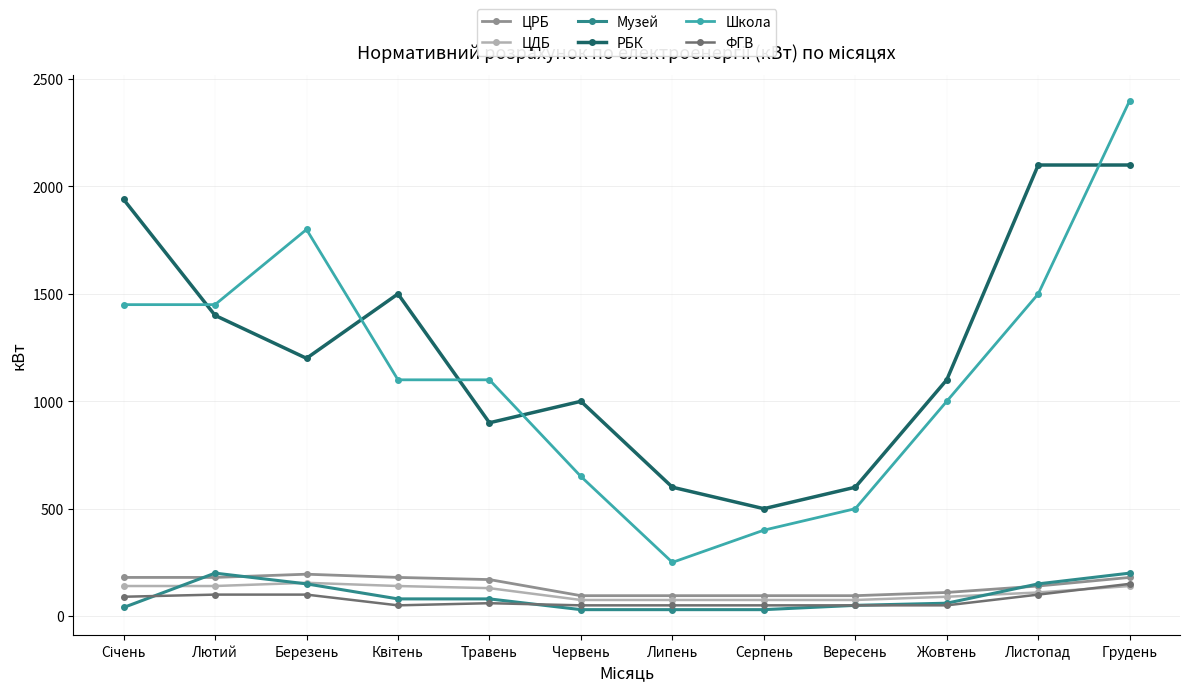

True or false: Школа has more than 0 interior local peaks.

True